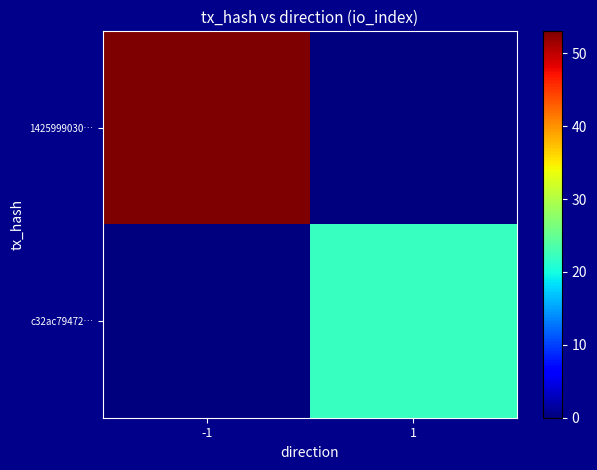

At which category is the sum across all series the highest?

-1